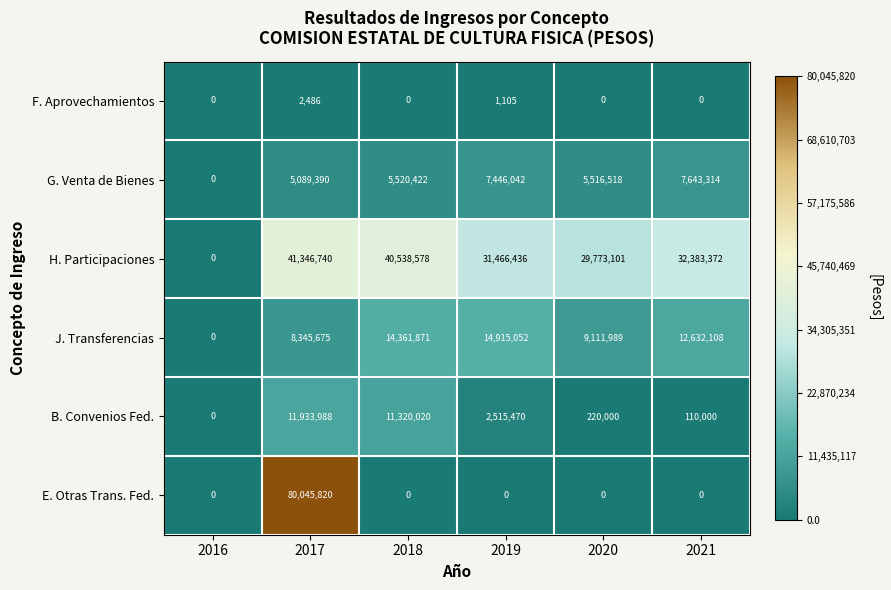

Is it true that E. Otras Trans. Fed. equals 0 at 2020?

True